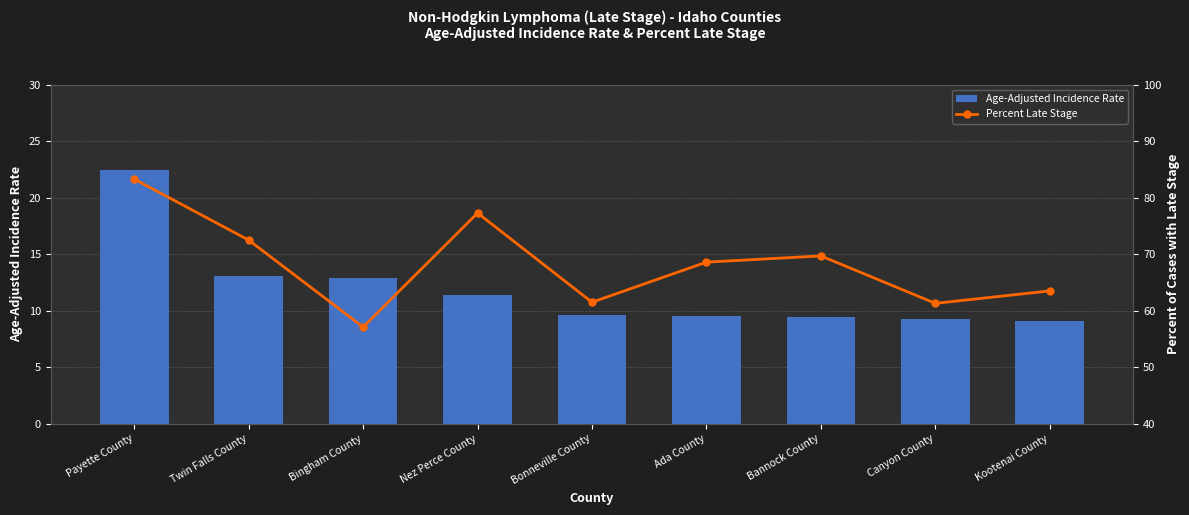

List the series in order of their overall mean, highest first.

Percent Late Stage, Age-Adjusted Incidence Rate